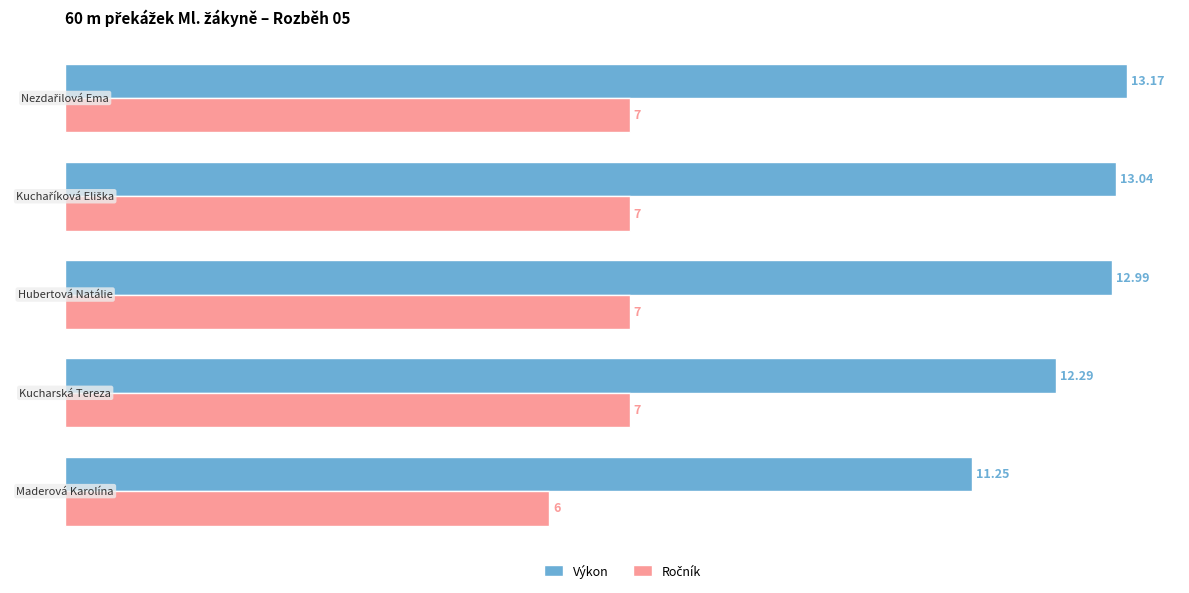

Which series has the largest total across all categories?

Výkon